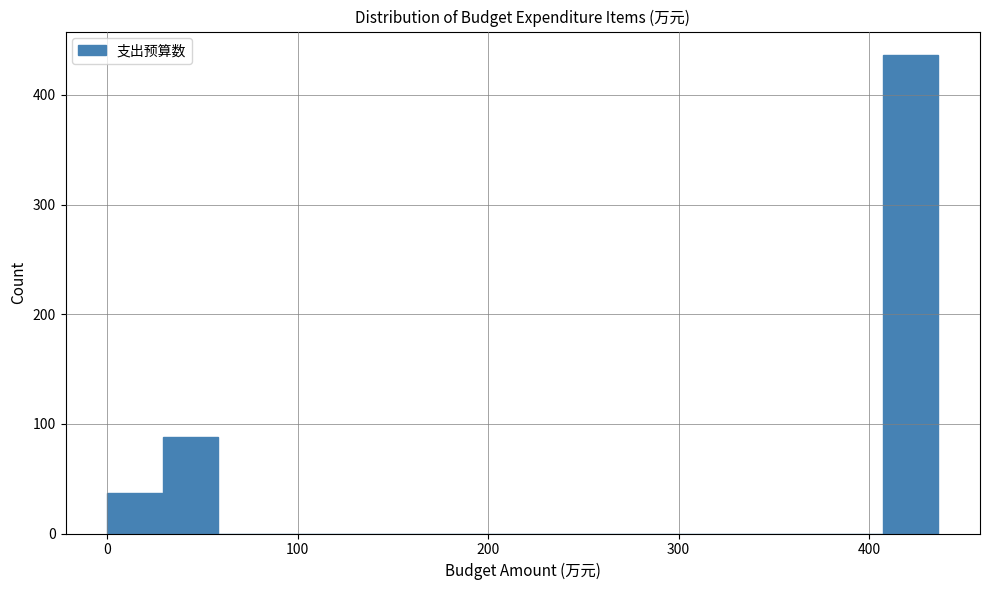

Around what value on the x-axis is the tallest bar? Give the approximate position of its centre, as read against the axis.

420